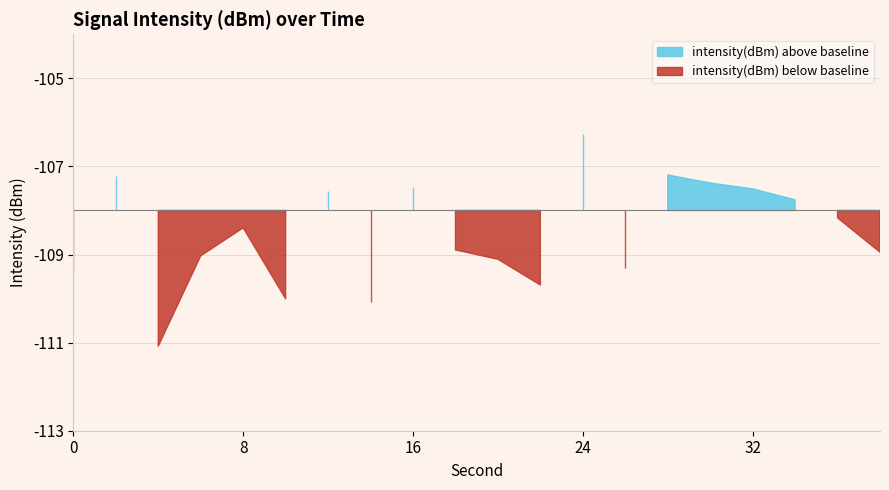

At which category does intensity_upper reach its first local valley?

4